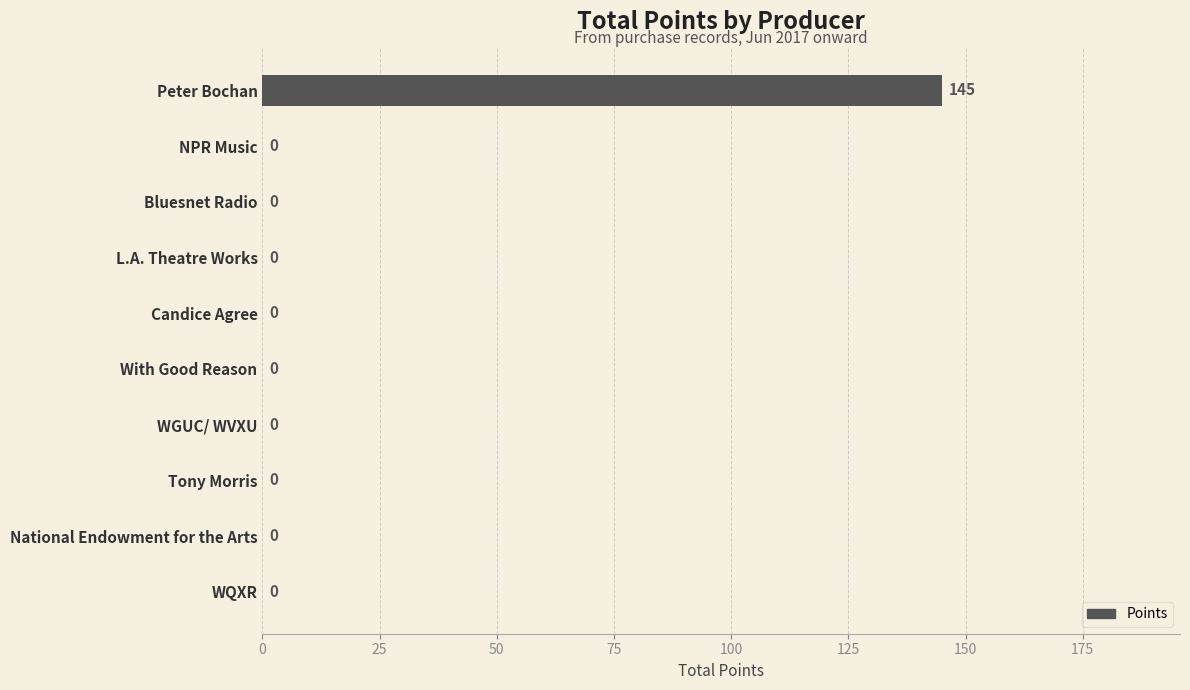

The value at Candice Agree is -99. True or false?

False